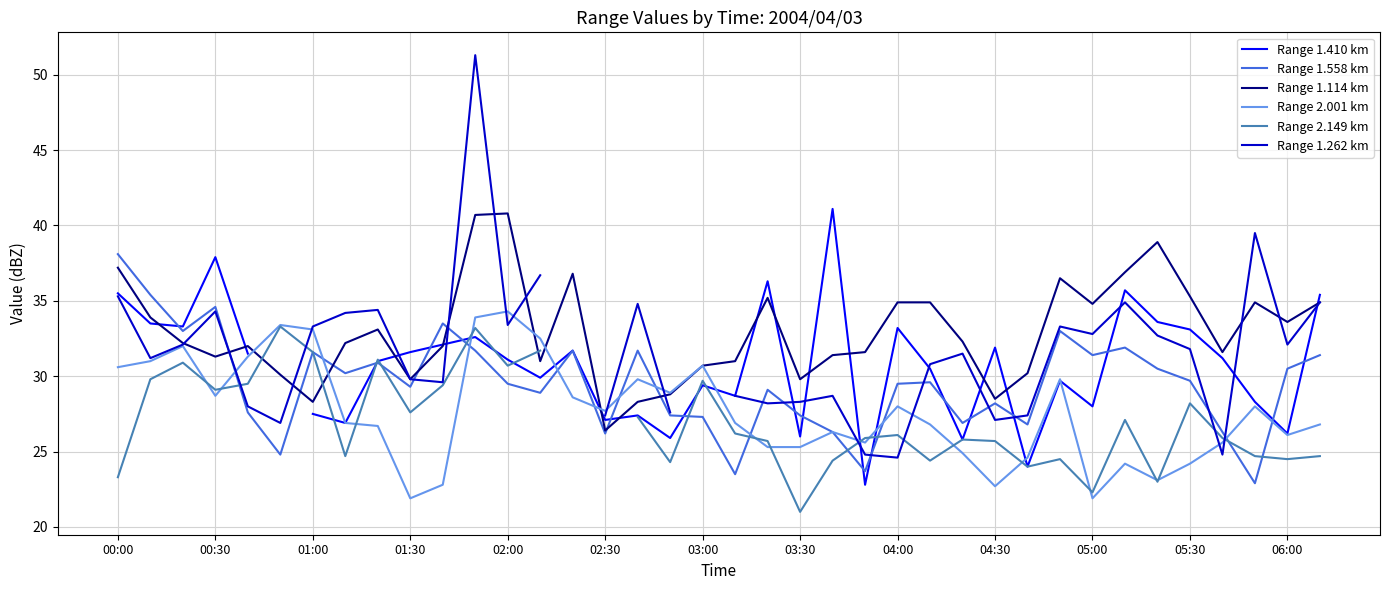

Which series ends up on top after the final intersection of Range 1.410 km and Range 1.558 km?

Range 1.410 km